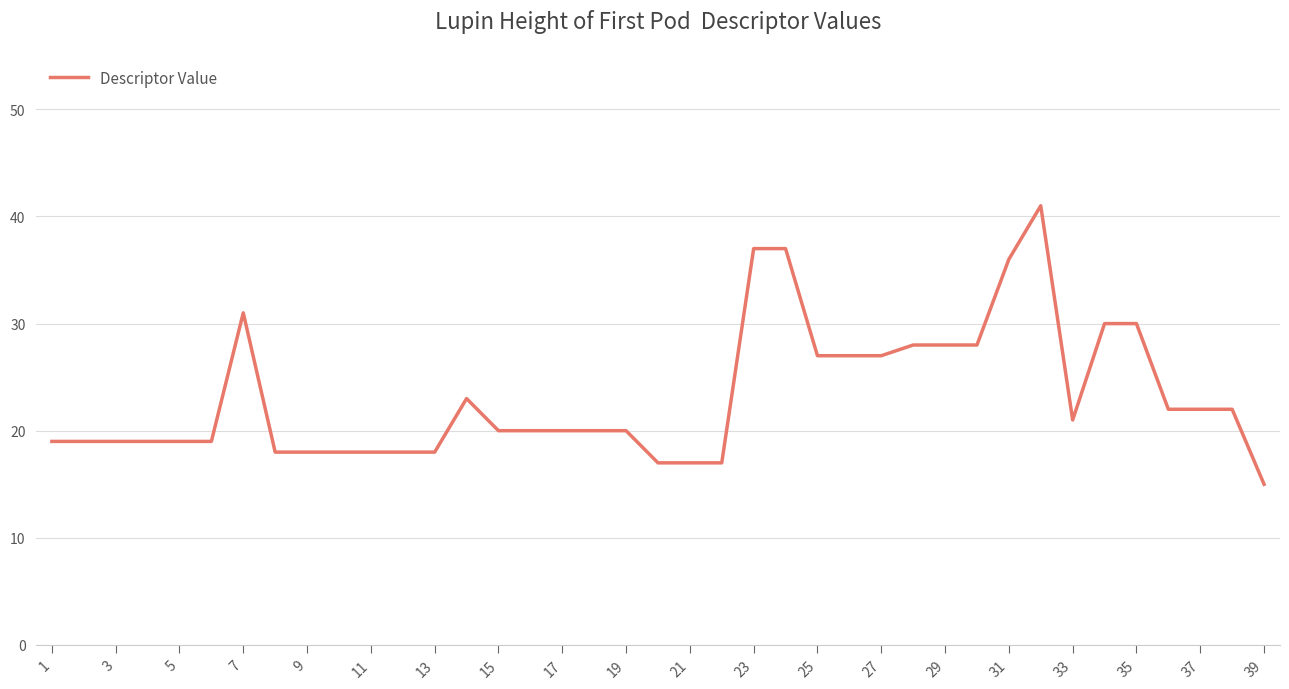

What is the average value?

23